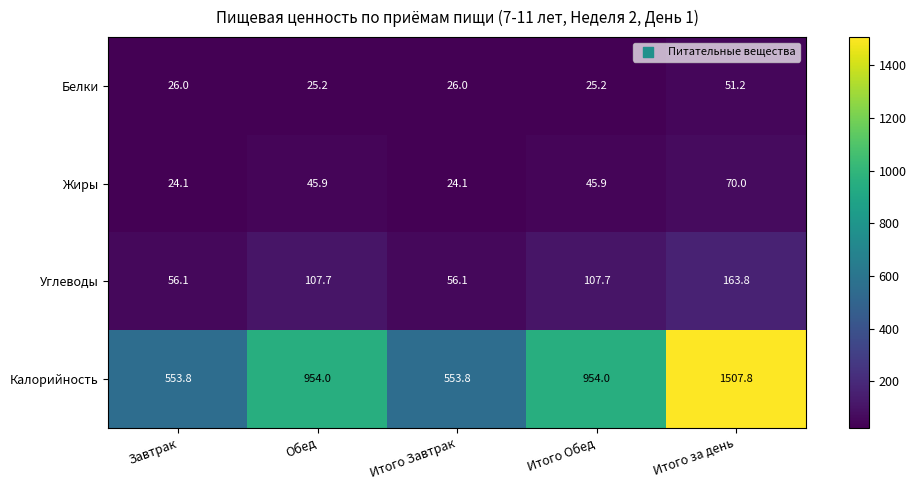

What is the greatest value displayed?

1507.8